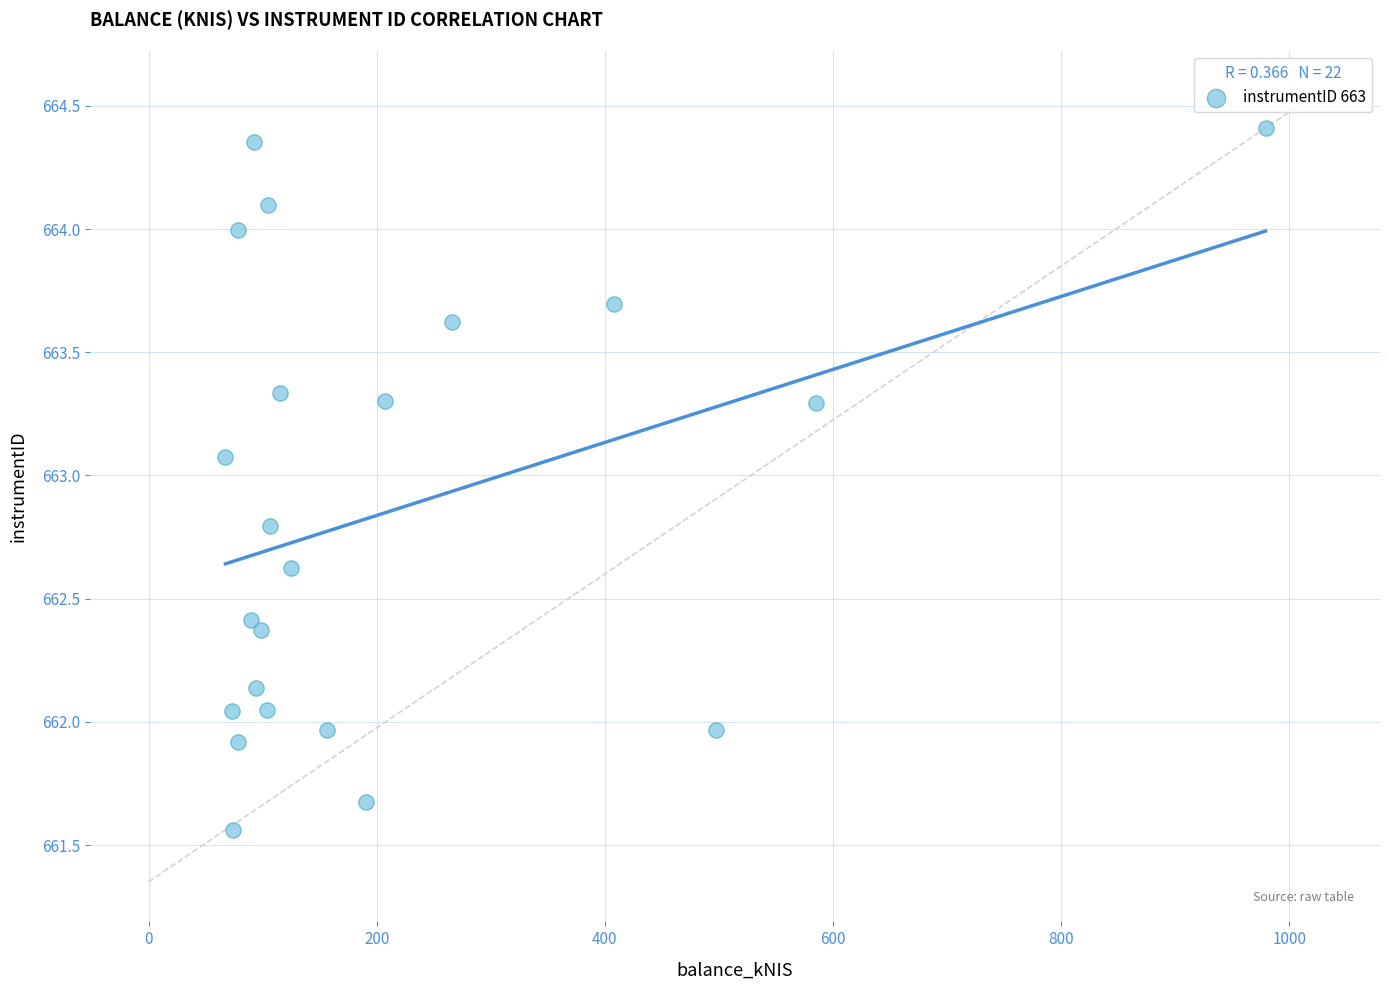

What is the range of Y values (max minus min)?

2.8